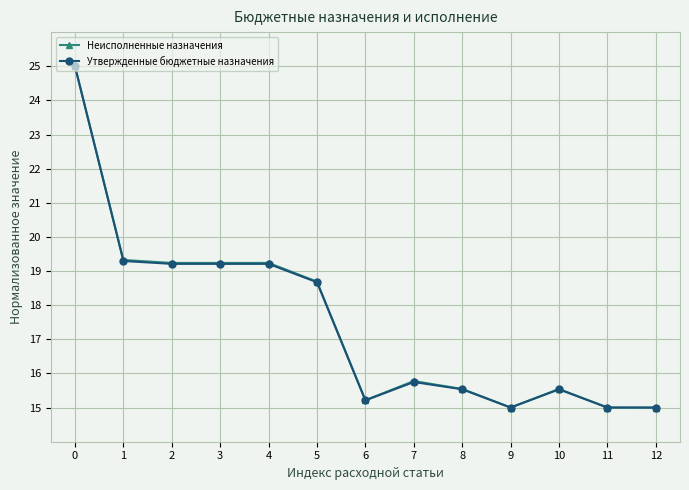

True or false: Утвержденные бюджетные назначения has more than 1 interior local peaks.

True